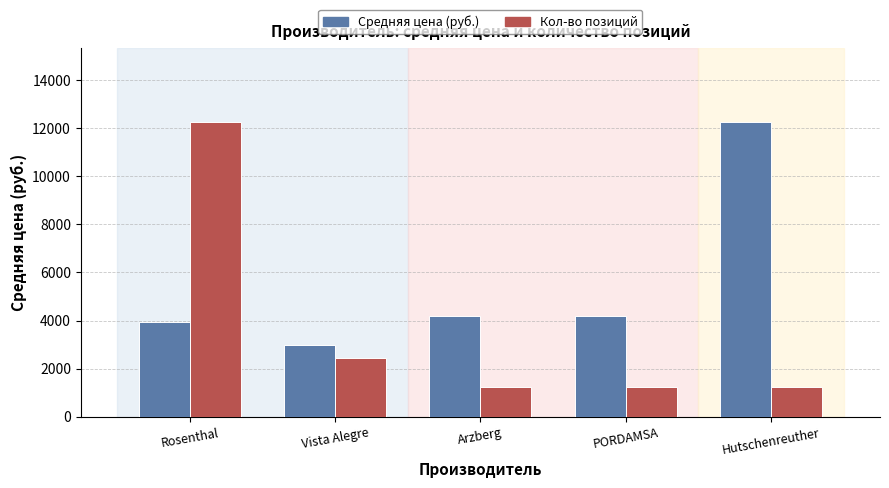

What is the spread (max minus min) of values at PORDAMSA?

2966.5